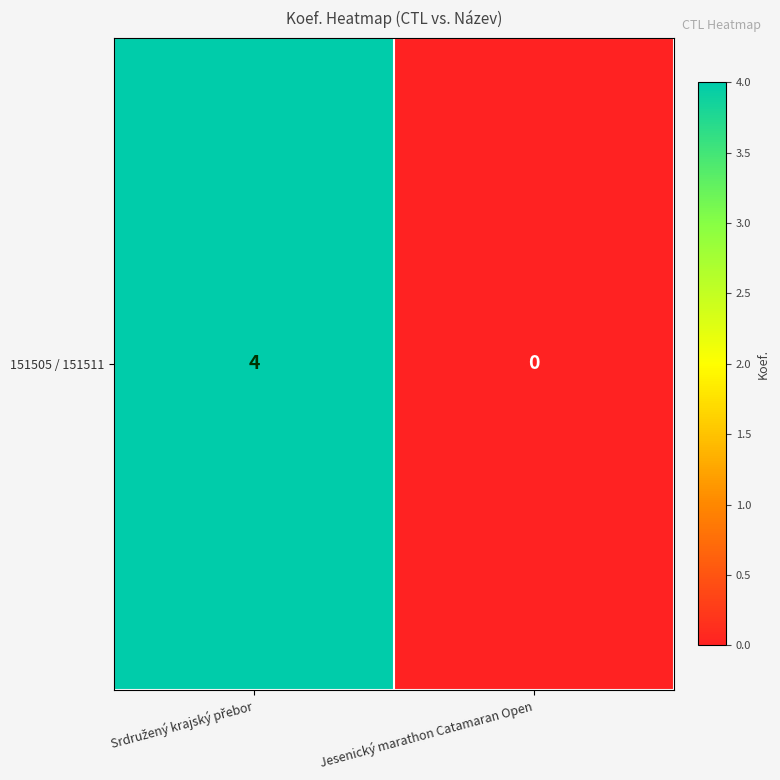

What is the difference between the values at Srdružený krajský přebor and Jesenický marathon Catamaran Open?

4